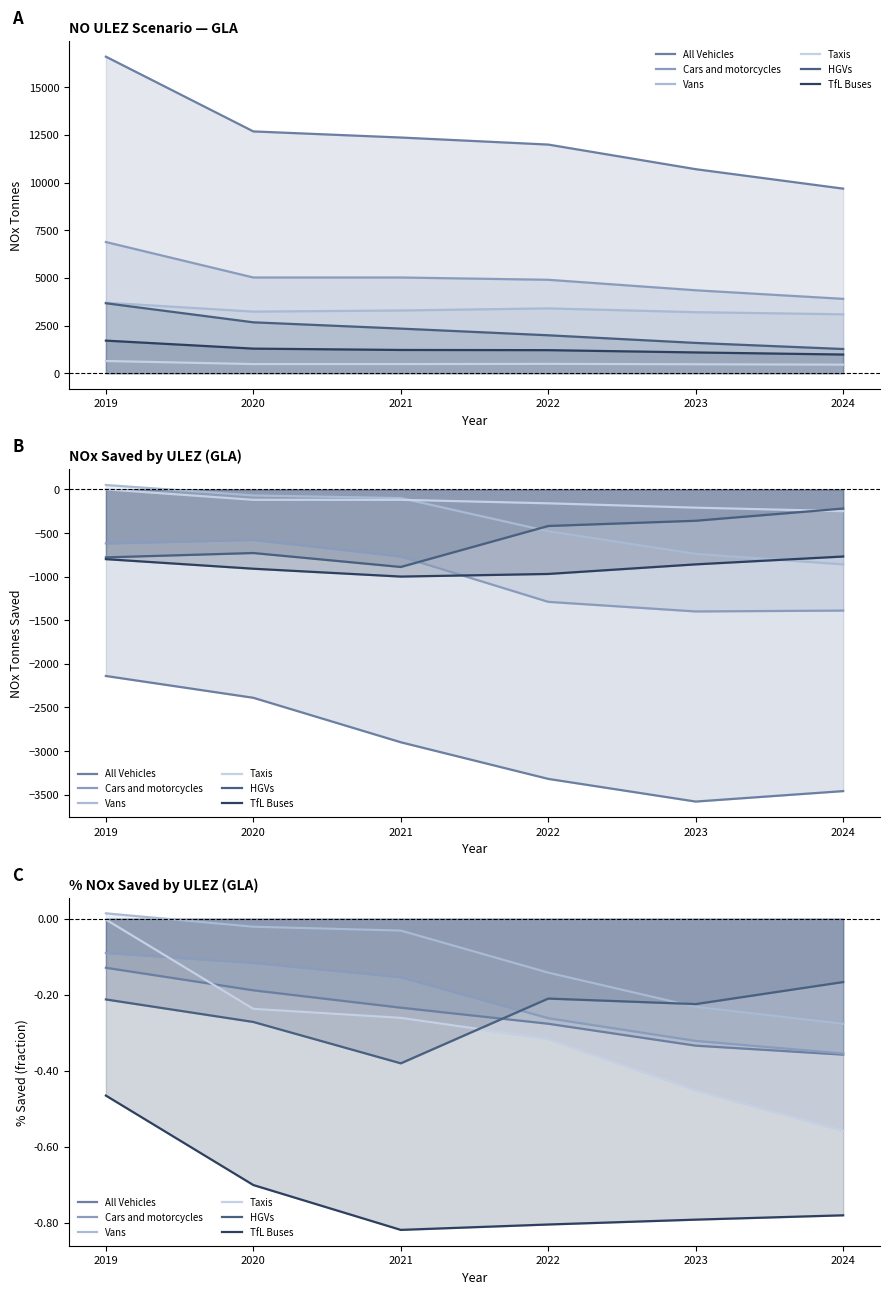

Reading left to right, transcribe all the data shown in this chart.

All Vehicles: -0.1	-0.2	-0.2	-0.3	-0.3	-0.4
Cars and motorcycles: -0.1	-0.1	-0.2	-0.3	-0.3	-0.4
Vans: 0.0	-0.0	-0.0	-0.1	-0.2	-0.3
Taxis: -0.0	-0.2	-0.3	-0.3	-0.5	-0.6
HGVs: -0.2	-0.3	-0.4	-0.2	-0.2	-0.2
TfL Buses: -0.5	-0.7	-0.8	-0.8	-0.8	-0.8